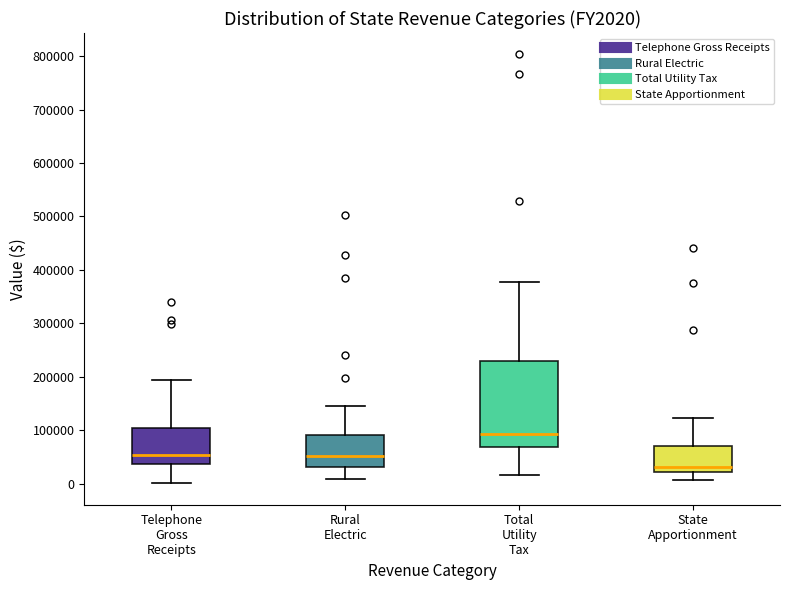

Reading left to right, read every box against the y-axis: the position of its median line, the range the box covers, and the ends of its whiskers. The values are not printed on the chart, so give them approximately, as read against the axis.

Telephone Gross Receipts: median 50000, box 40000 to 100000, whiskers 0 to 190000
Rural Electric: median 50000, box 30000 to 90000, whiskers 10000 to 150000
Total Utility Tax: median 90000, box 70000 to 230000, whiskers 20000 to 380000
State Apportionment: median 30000, box 20000 to 70000, whiskers 10000 to 120000